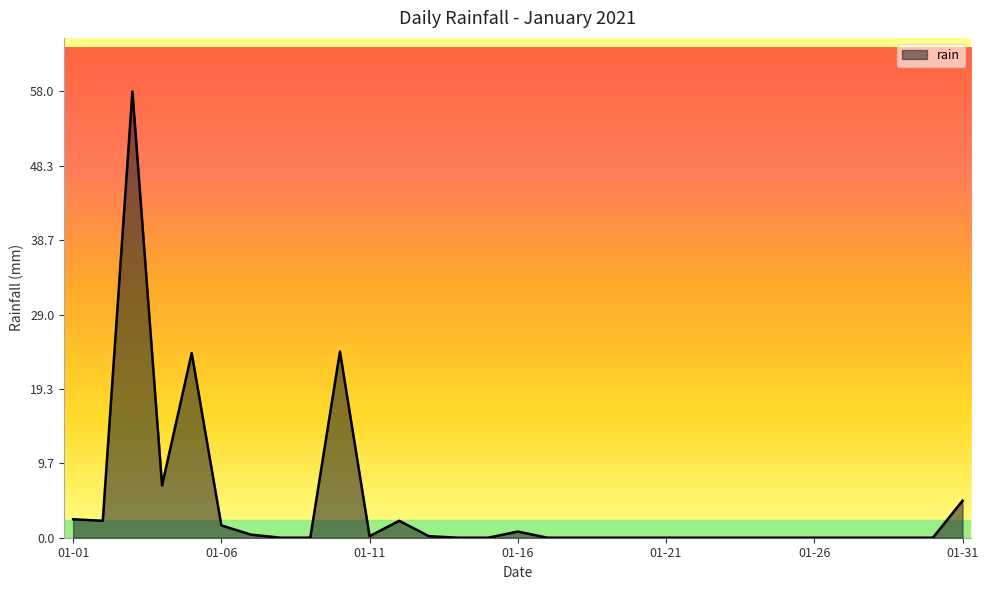

What is the maximum value shown in the chart?

58.0